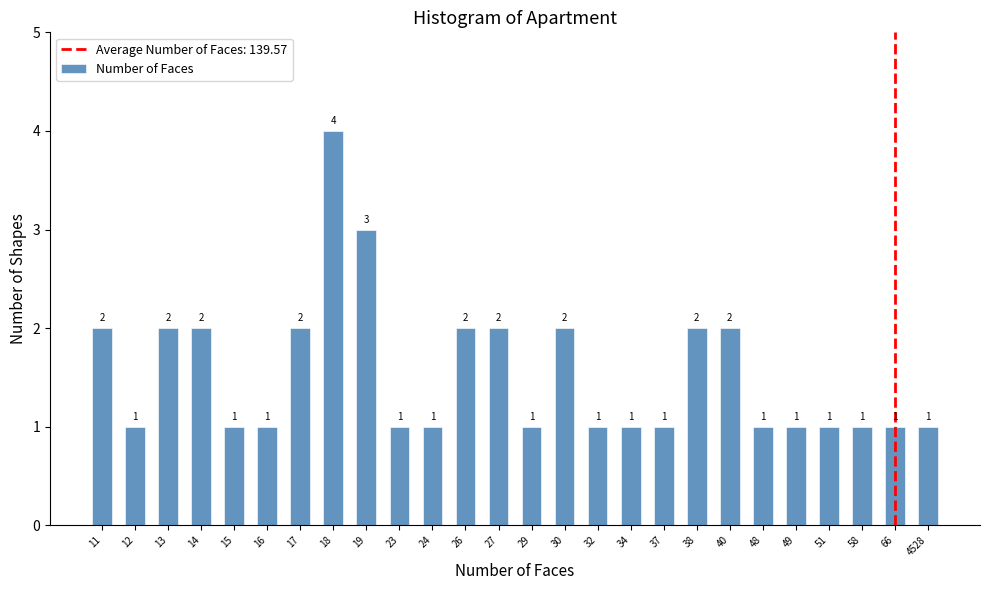

Reading left to right, list all the values displayed in this chart.

2	1	2	2	1	1	2	4	3	1	1	2	2	1	2	1	1	1	2	2	1	1	1	1	1	1